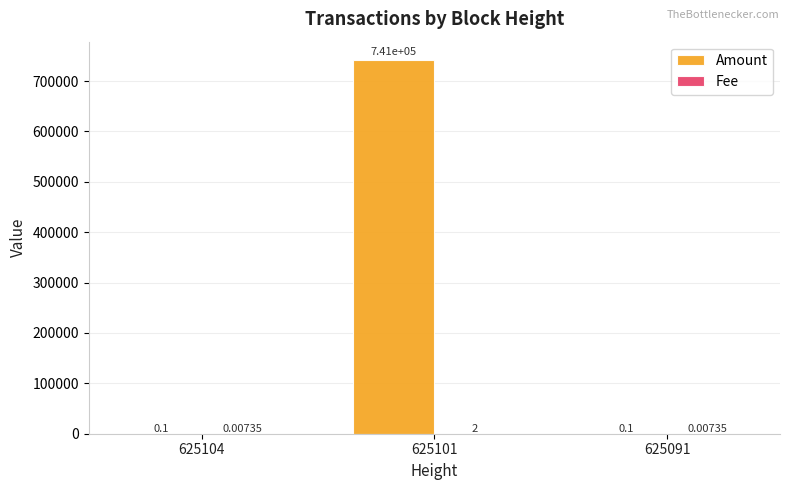

What is the sum of the Amount values at 625104 and 625091?

0.2